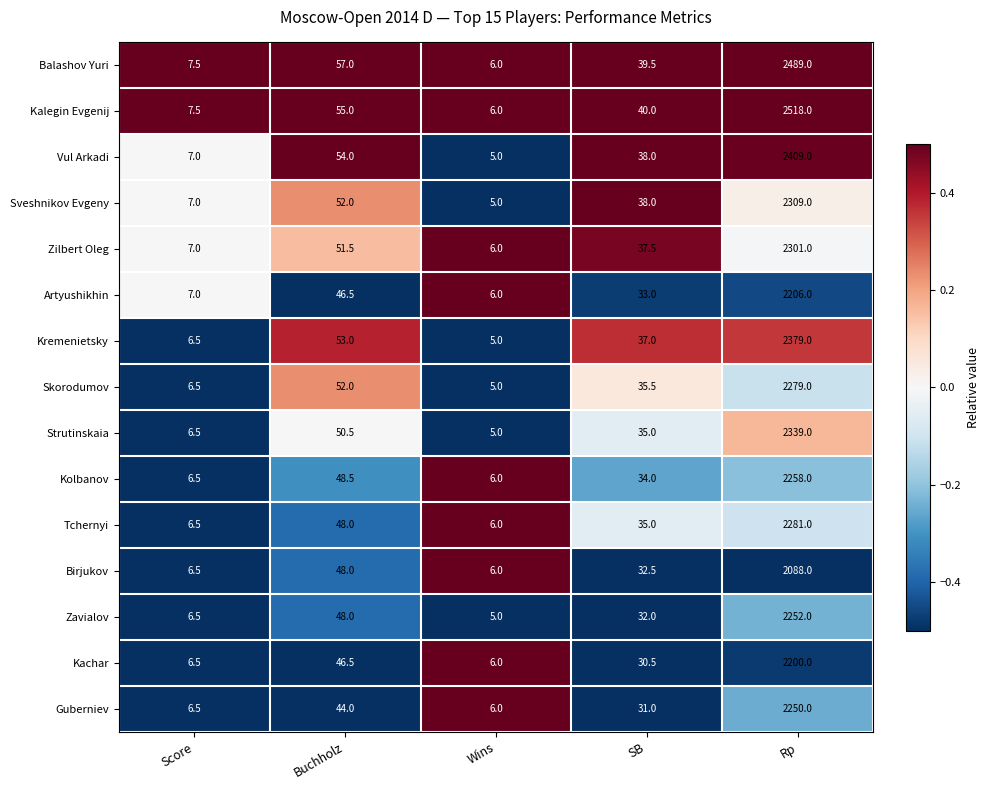

What is the spread (max minus min) of values at Score?

1.0